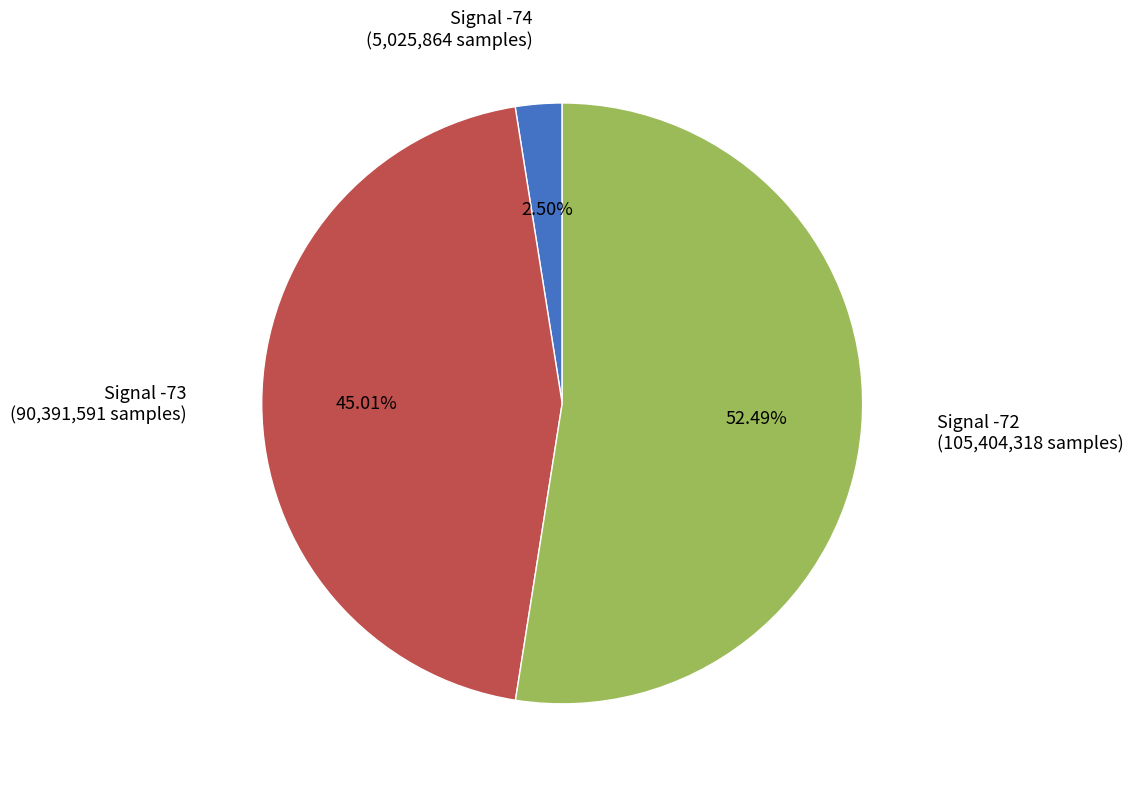

Is there a majority slice in this chart?

Yes